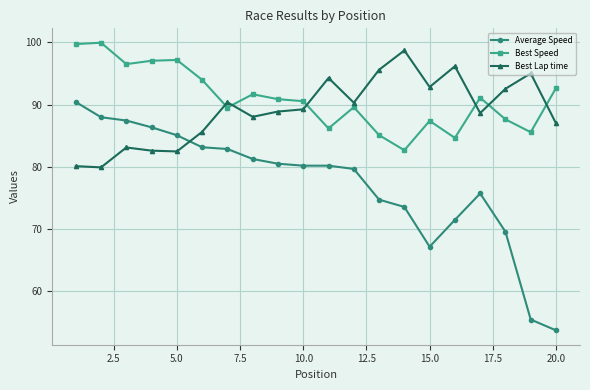

What is the value of the Best Lap time point at the 7th from the left?

90.4